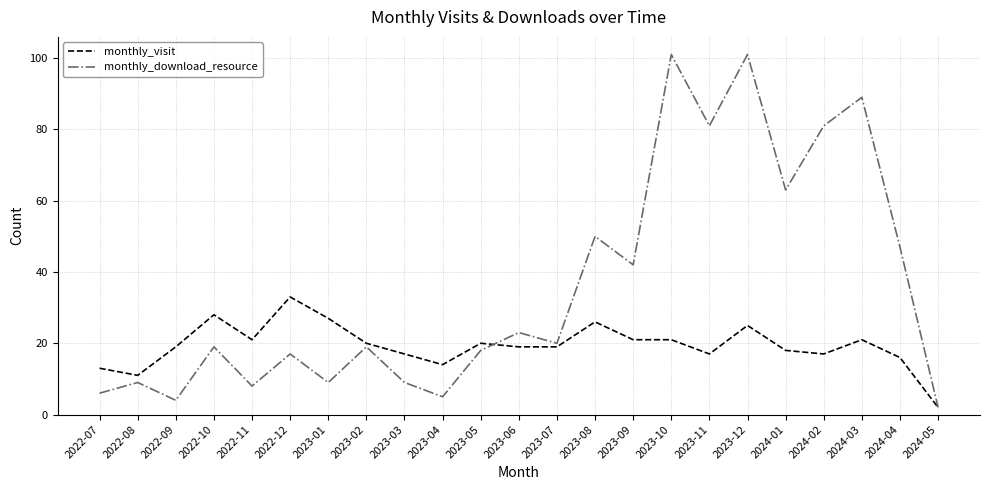

Reading right to left, transcribe all the data shown in this chart.

monthly_visit: 2	16	21	17	18	25	17	21	21	26	19	19	20	14	17	20	27	33	21	28	19	11	13
monthly_download_resource: 2	47	89	81	63	101	81	101	42	50	20	23	18	5	9	19	9	17	8	19	4	9	6